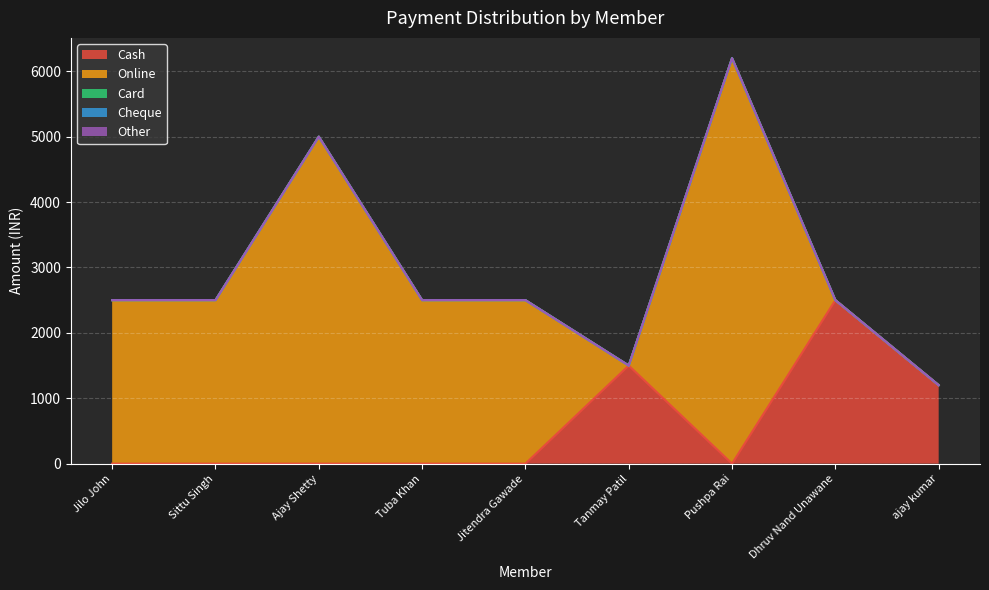

What is the spread (max minus min) of values at Ajay Shetty?

5000